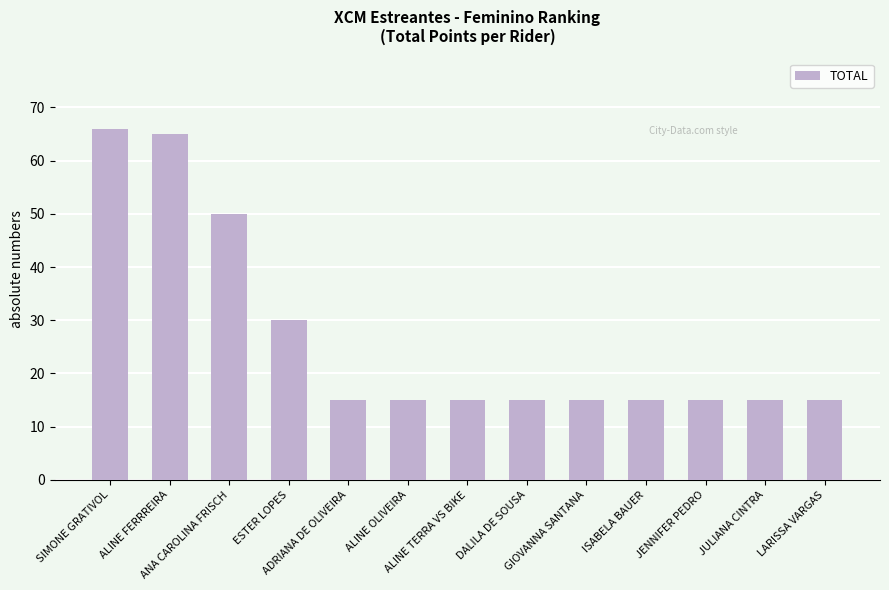

The chart shows a value of 23 at JENNIFER PEDRO. True or false?

False